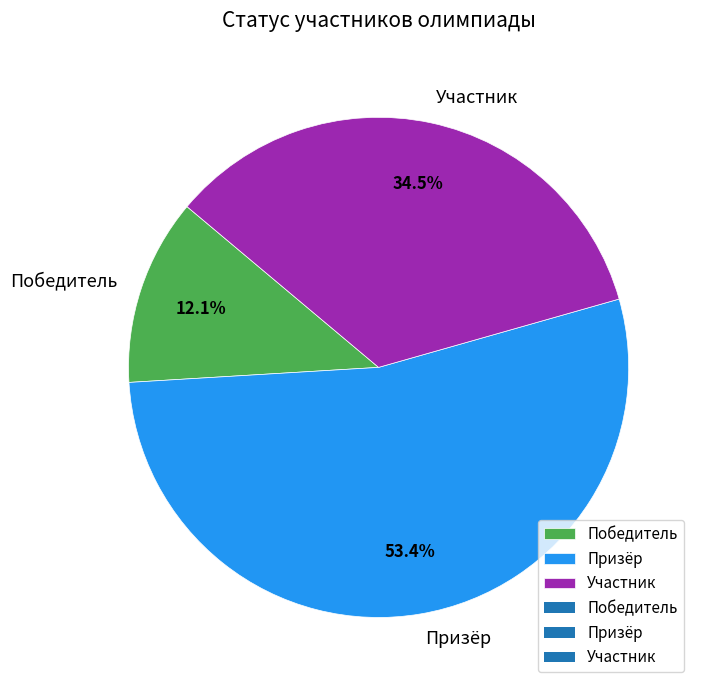

Count the number of slices in the pie.

3